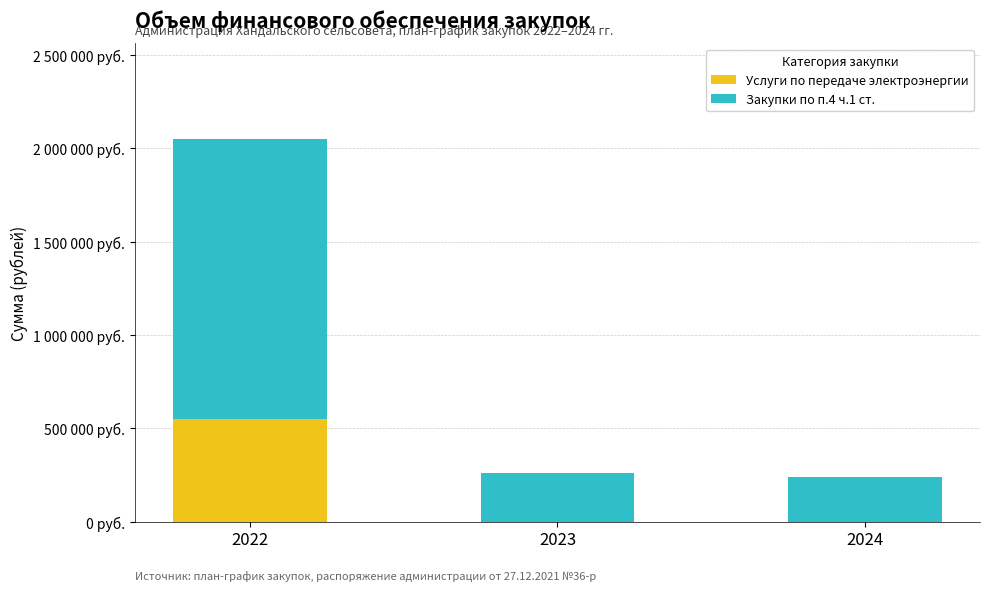

Which category has the highest value in the Услуги по передаче электроэнергии series?

2022